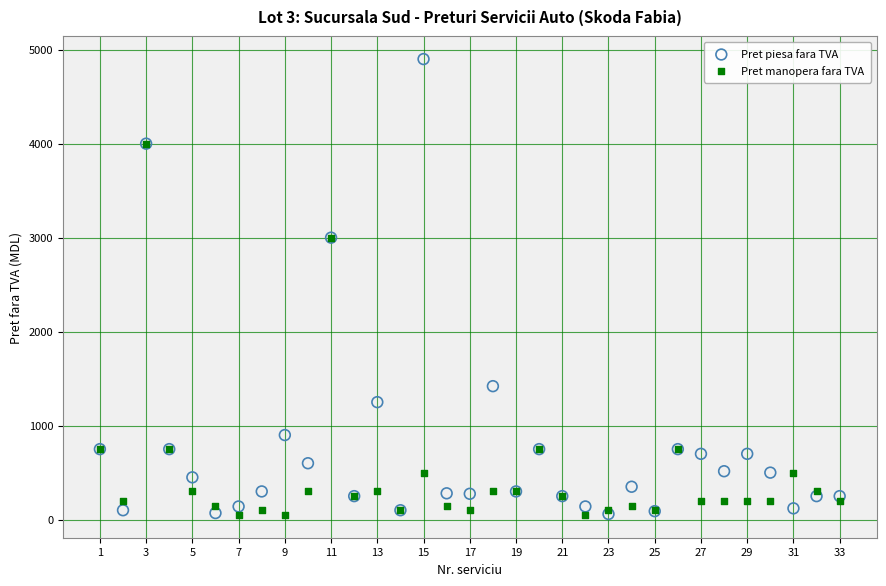

In the Pret manopera fara TVA series, what Y value is closest to 2025?

3000